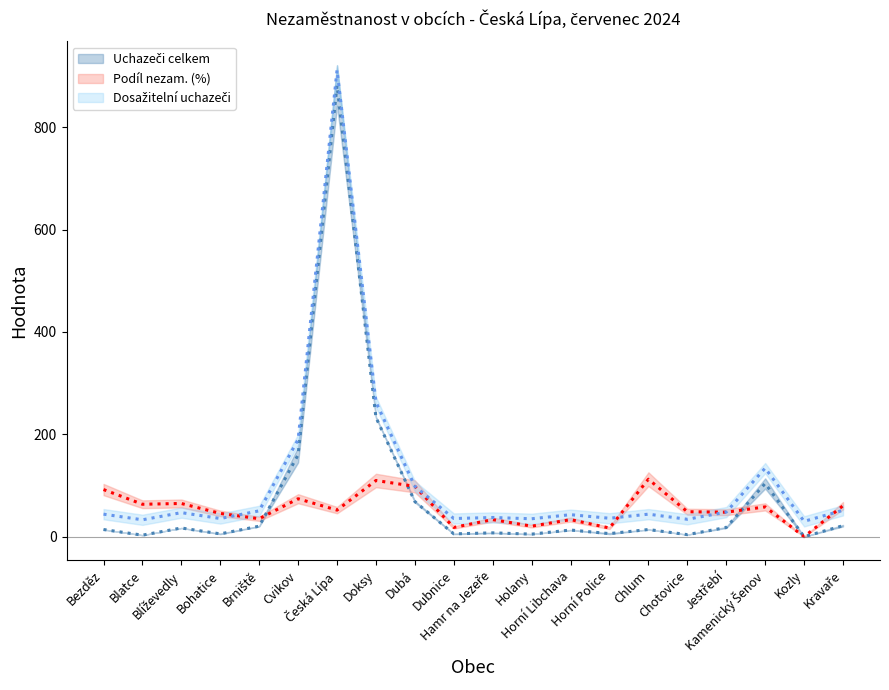

How many lines are shown in the chart?

3